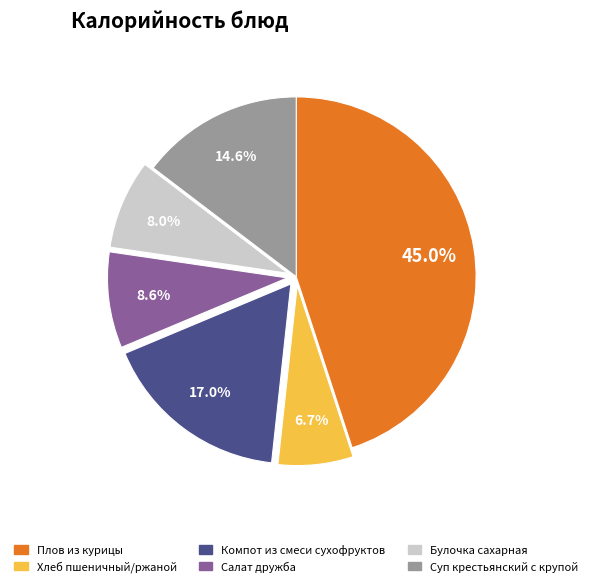

Count the number of slices in the pie.

6